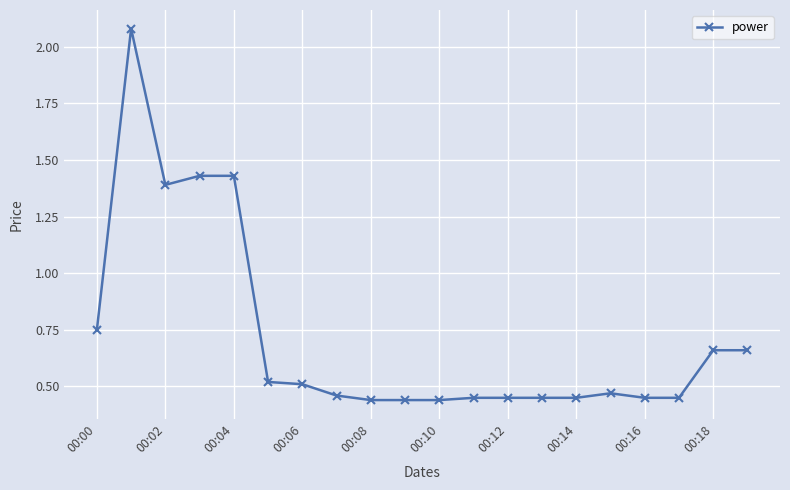

True or false: there are more than 0 points higher than both neighbors.

True